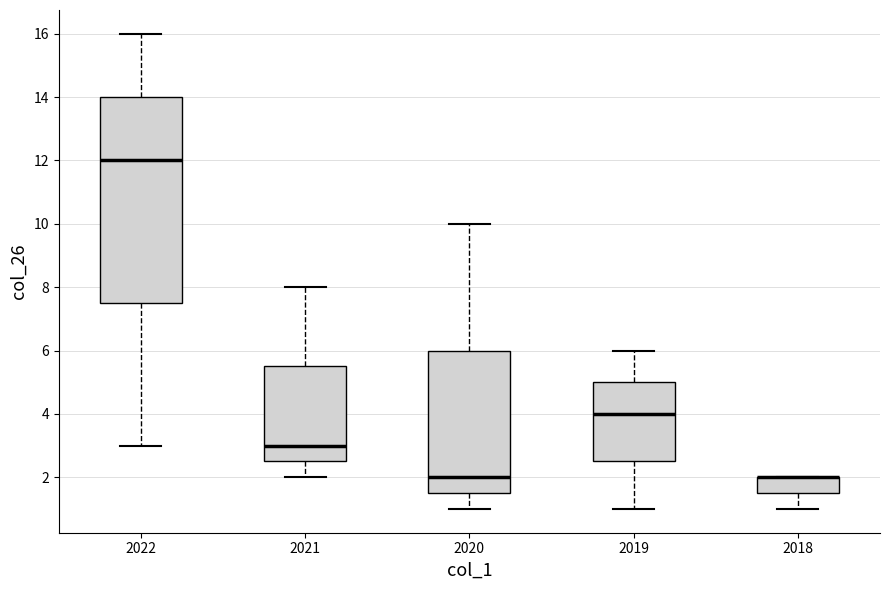

Comparing the boxes themselves (not the whiskers), which one is the tallest?

2022